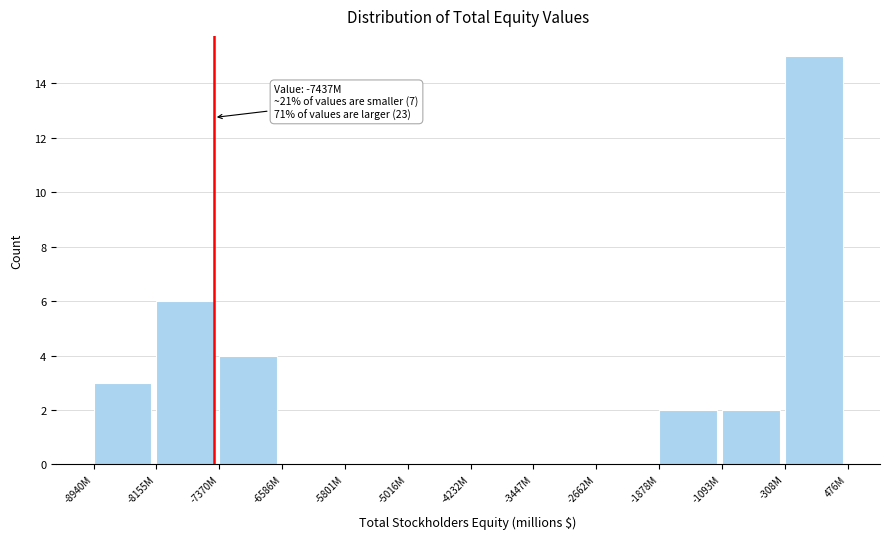

Reading left to right, list all the values displayed in this chart.

-8940M=3	-8155M=6	-7370M=4	-6586M=0	-5801M=0	-5016M=0	-4232M=0	-3447M=0	-2662M=0	-1878M=2	-1093M=2	-308M=15